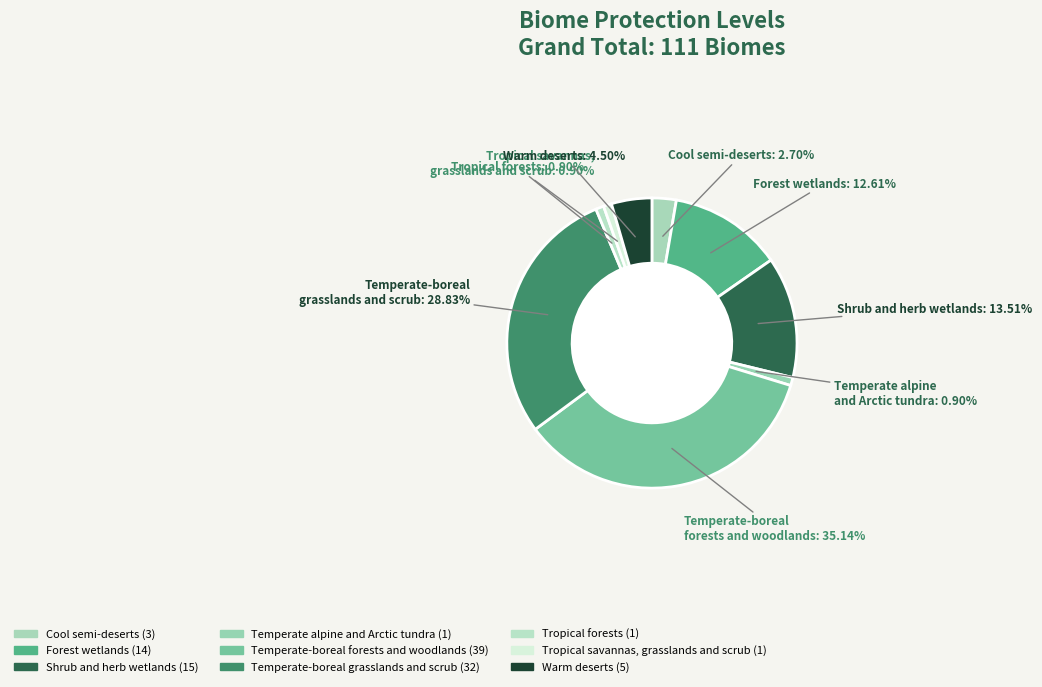

Which has a higher value, Tropical savannas, grasslands and scrub or Temperate alpine and Arctic tundra?

Tropical savannas, grasslands and scrub